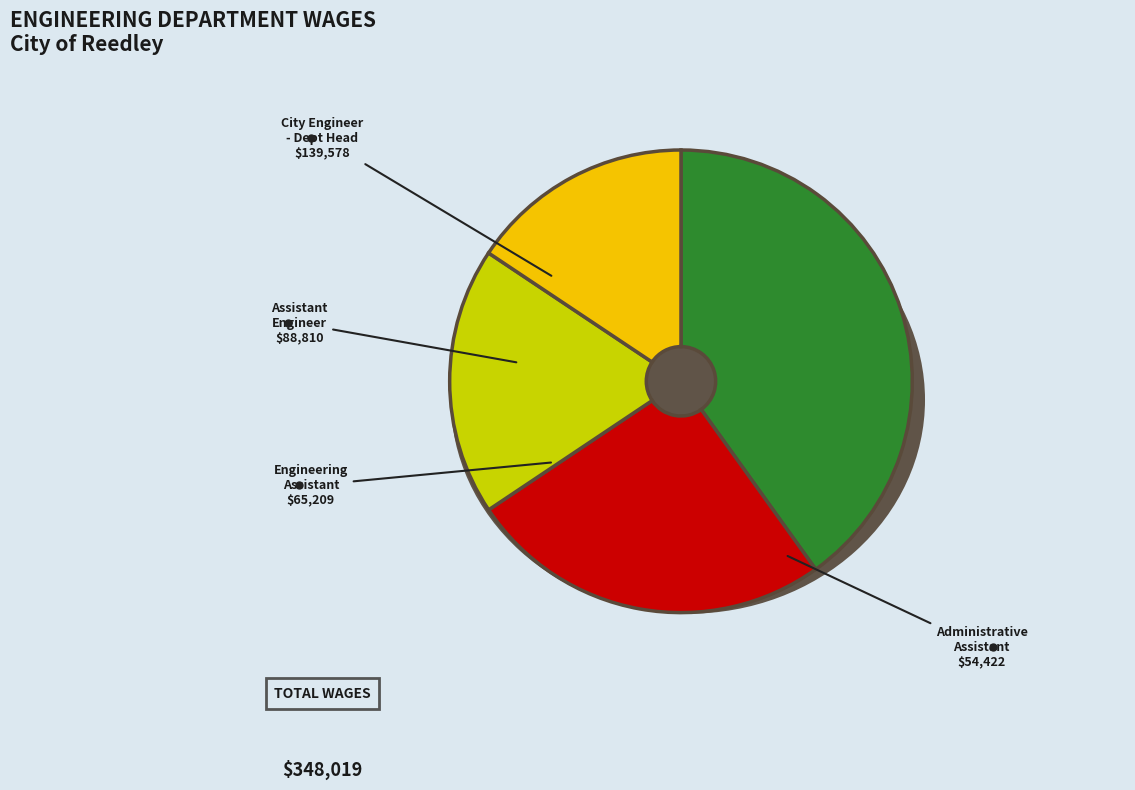

Rank the categories by value from lowest to highest.

Administrative Assistant, Engineering Assistant, Assistant Engineer, City Engineer - Department Head